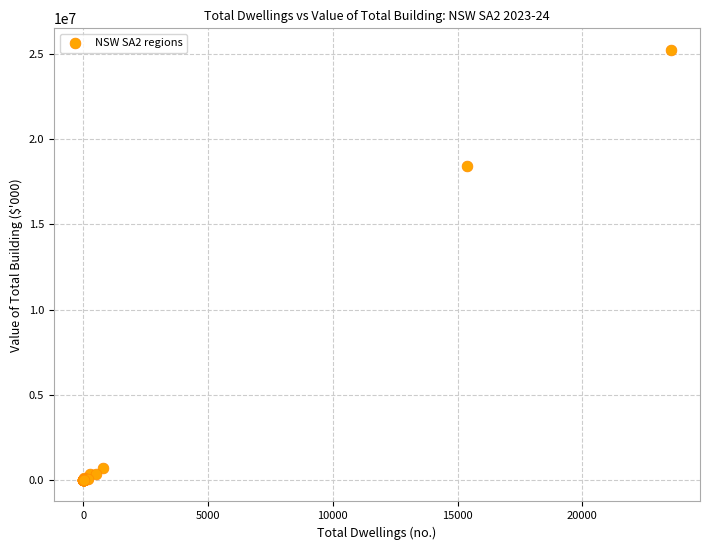

What Y value in the scatter plot is closest to 12616856?

18406288.3